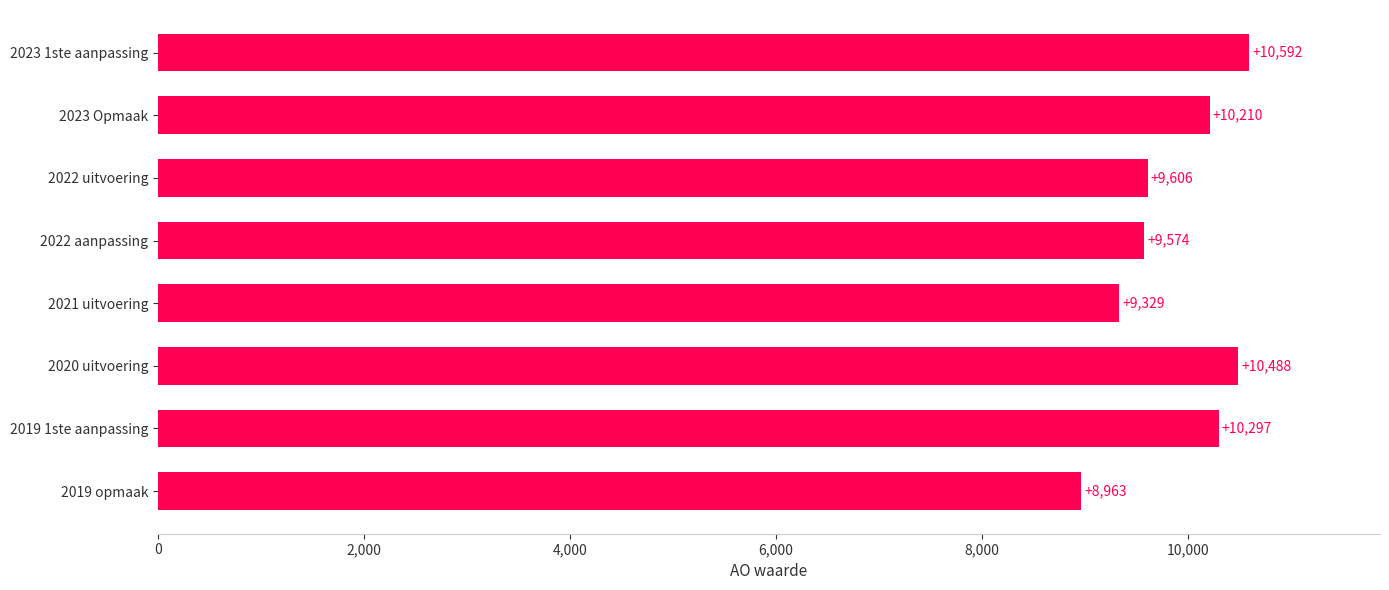

Does the chart contain stacked bars?

No